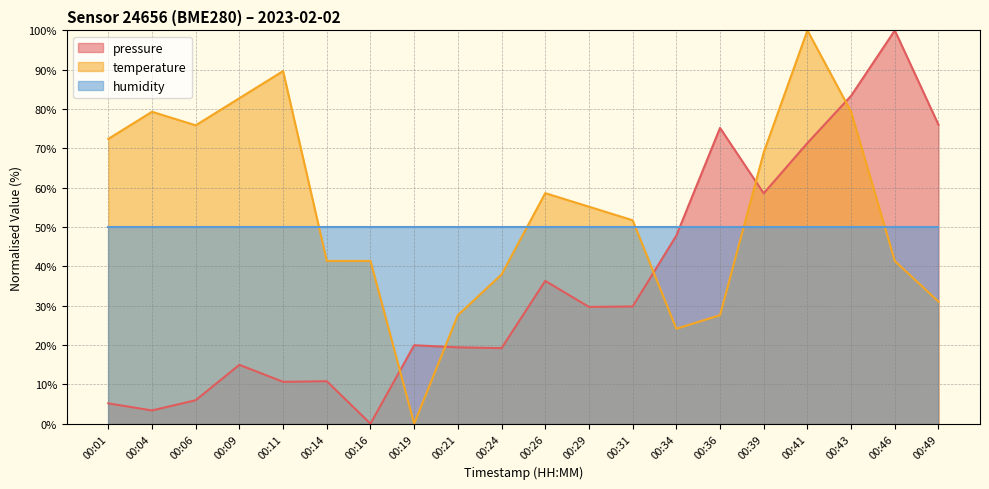

How many data points in temperature are above 55?

10